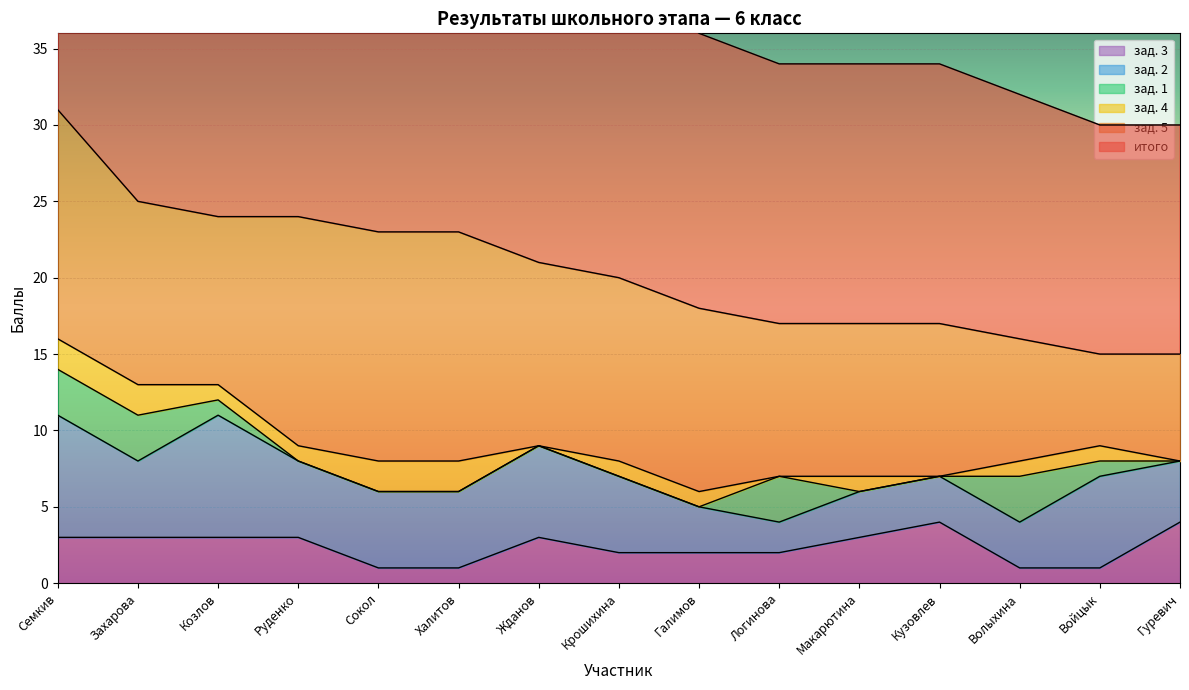

Is the value of зад. 1 at Семкив greater than the value of зад. 5 at Халитов?

No